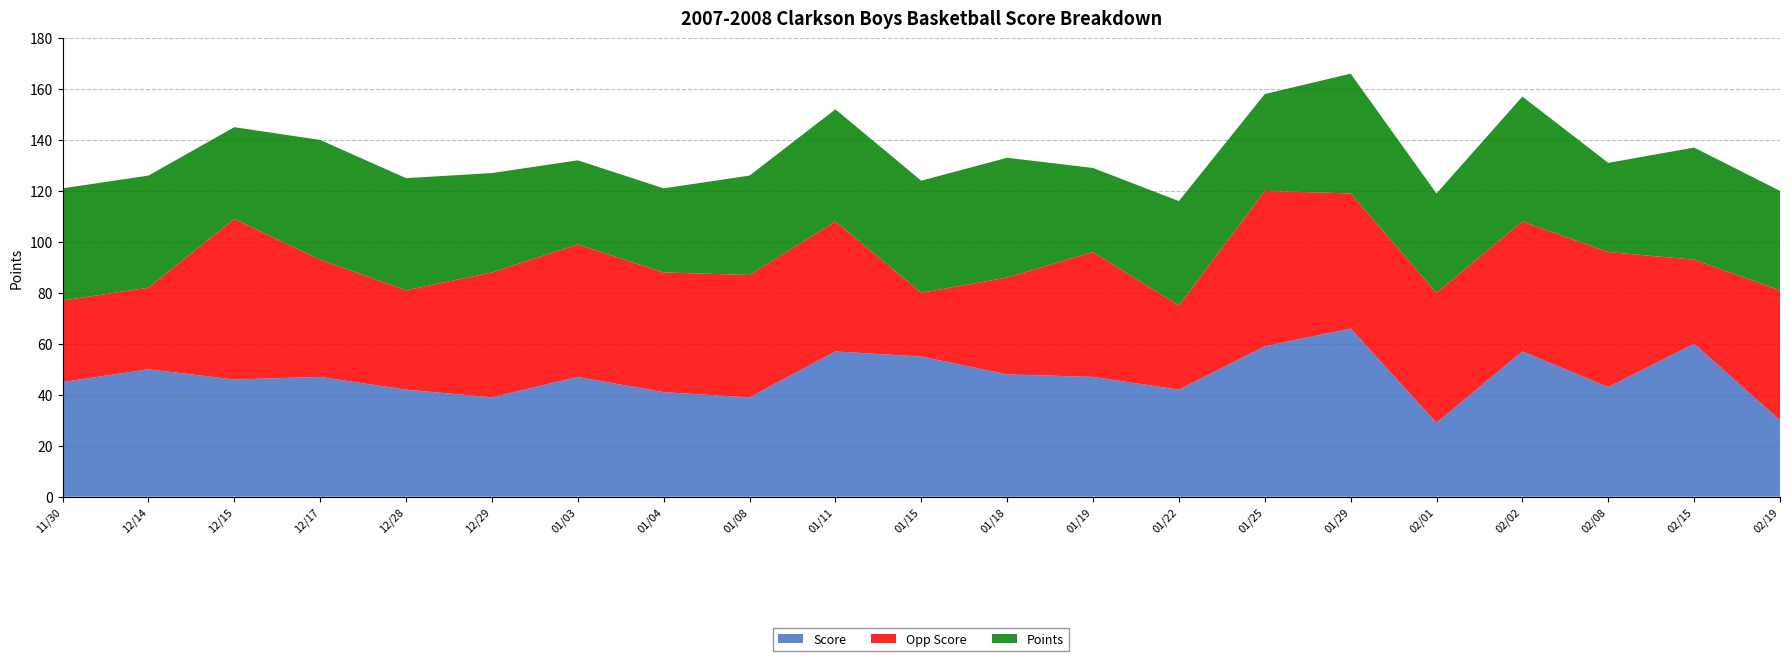

Reading left to right, list all the values displayed in this chart.

Score: 45	50	46	47	42	39	47	41	39	57	55	48	47	42	59	66	29	57	43	60	30
Opp Score: 32	32	63	46	39	49	52	47	48	51	25	38	49	33	61	53	51	51	53	33	51
Points: 44	44	36	47	44	39	33	33	39	44	44	47	33	41	38	47	39	49	35	44	39